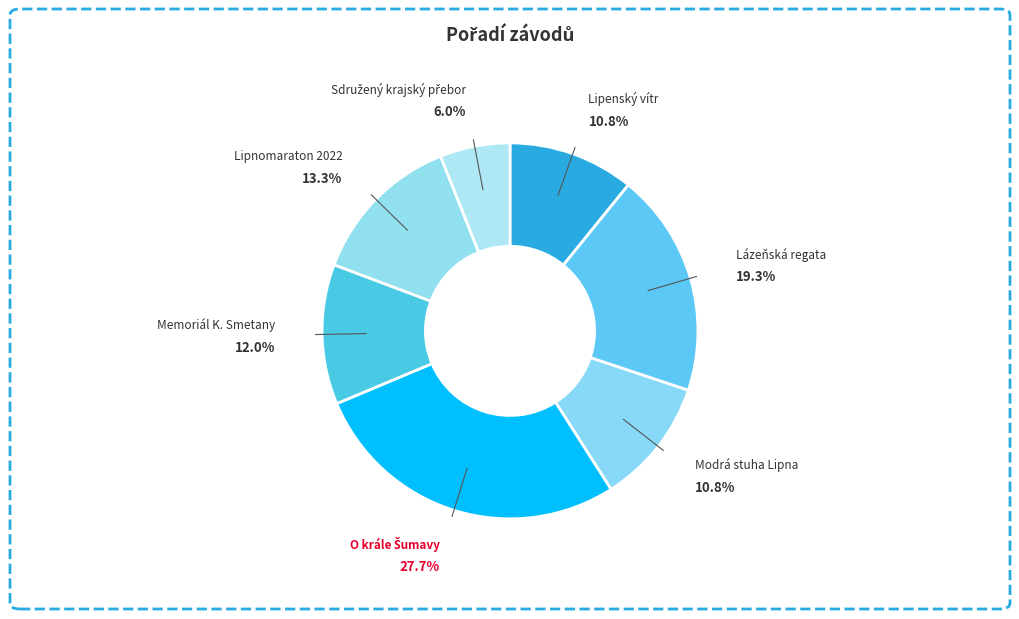

Does Modrá stuha Lipna account for over 50% of the chart?

No